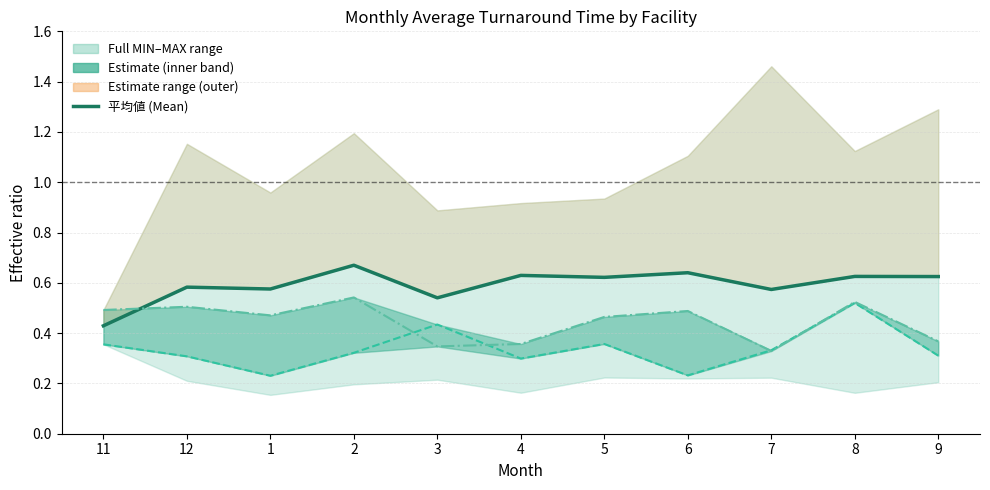

True or false: 船橋医療C and 平均値 (Mean) cross at least once.

False